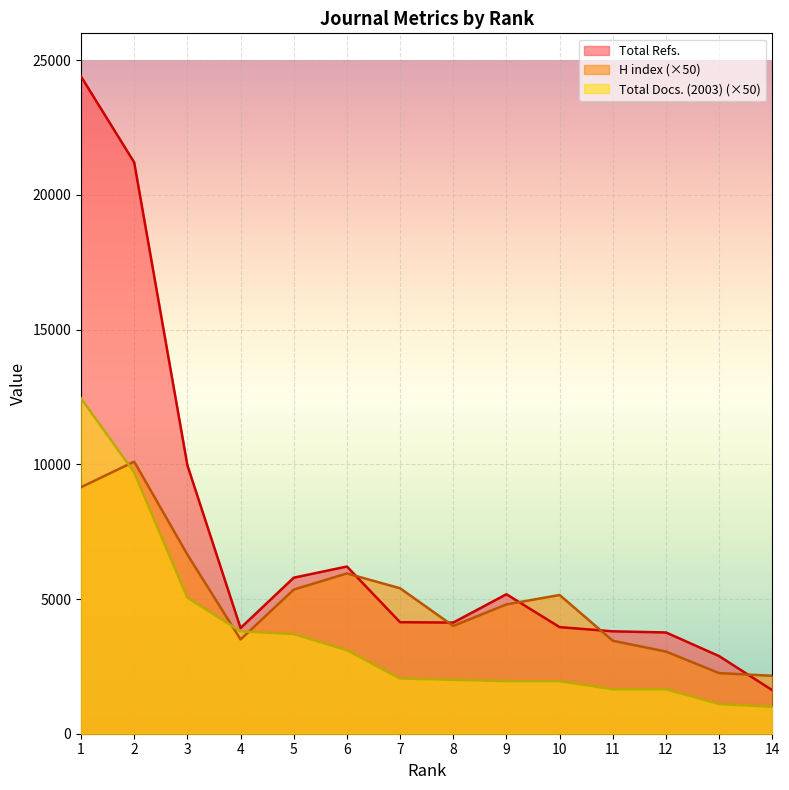

Reading left to right, extract all data points from this chart.

H index: 1=9150	2=10100	3=6650	4=3500	5=5350	6=5950	7=5400	8=4000	9=4800	10=5150	11=3450	12=3050	13=2250	14=2150
Total Docs. (2003): 1=12450	2=9700	3=5050	4=3800	5=3700	6=3100	7=2050	8=2000	9=1950	10=1950	11=1650	12=1650	13=1100	14=1000
Total Refs.: 1=24398	2=21208	3=9968	4=3924	5=5792	6=6207	7=4139	8=4126	9=5178	10=3957	11=3801	12=3759	13=2881	14=1615